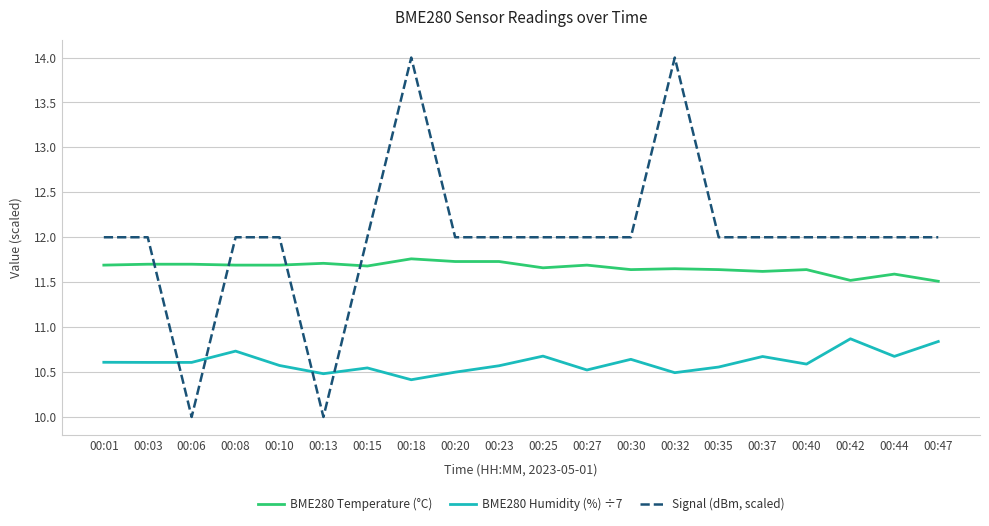

Is this an area chart (filled region under the line)?

No